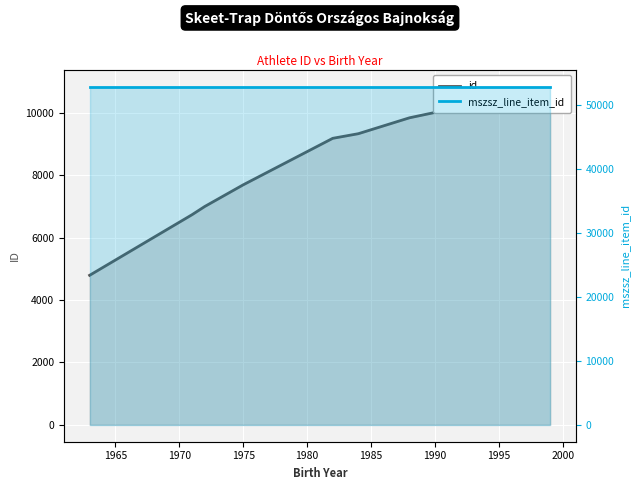

True or false: id and mszsz_line_item_id cross at least once.

False